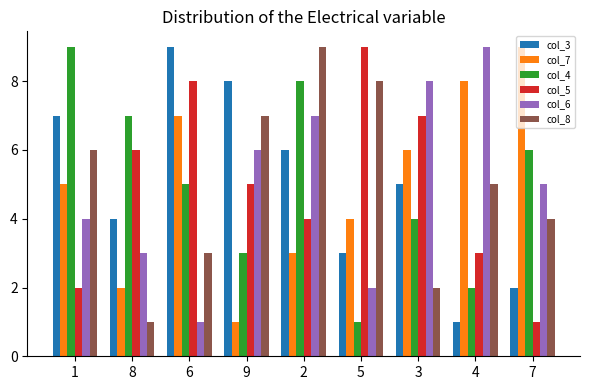

Is the value of col_7 at 2 greater than the value of col_4 at 8?

No